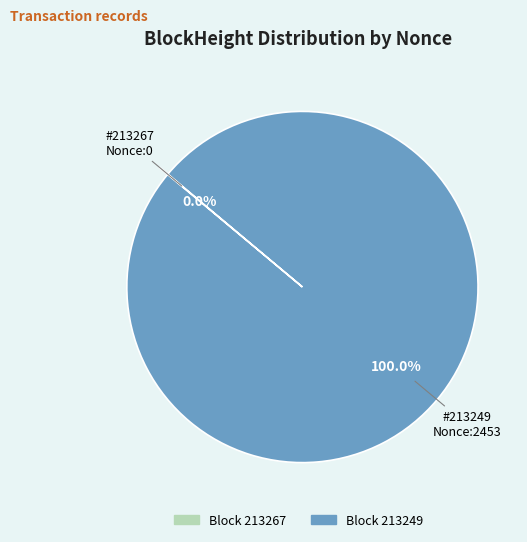

To the nearest percent, what is the average slice percentage?

50%